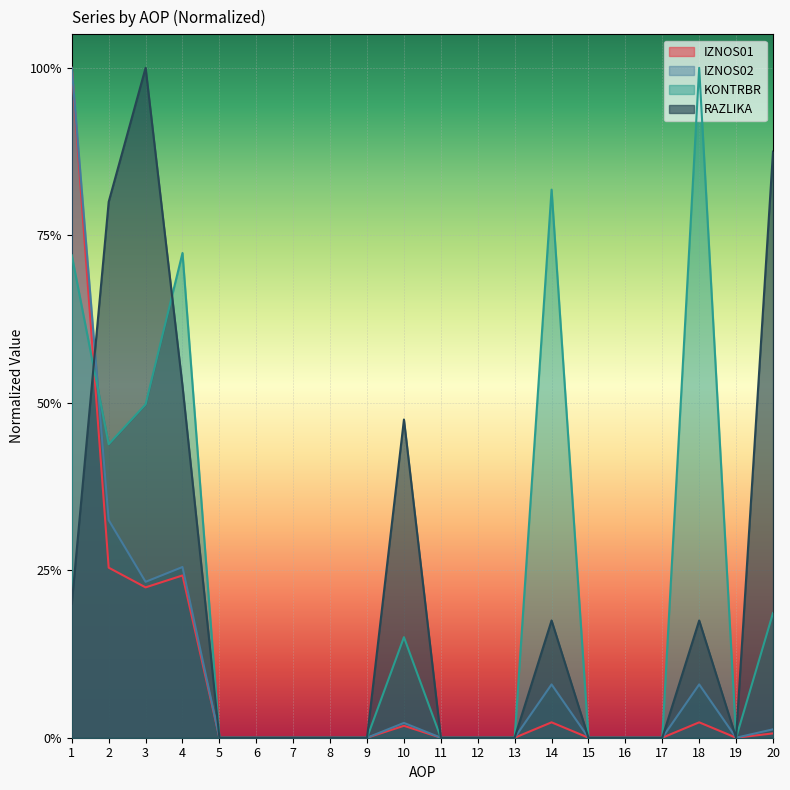

True or false: RAZLIKA and KONTRBR intersect in this chart.

True